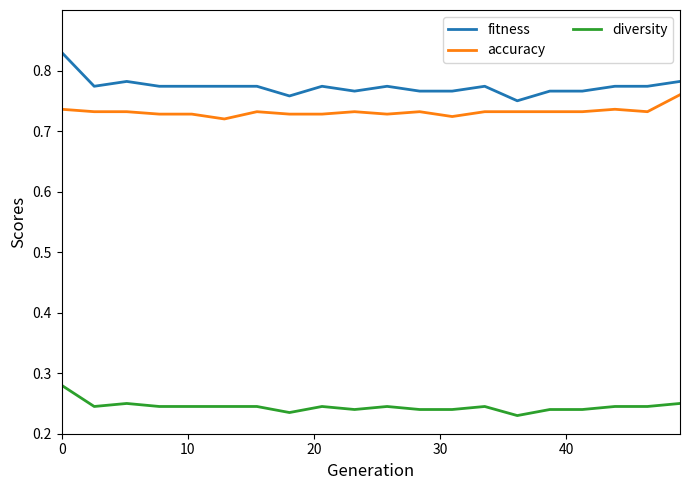

True or false: accuracy and fitness cross at least once.

False